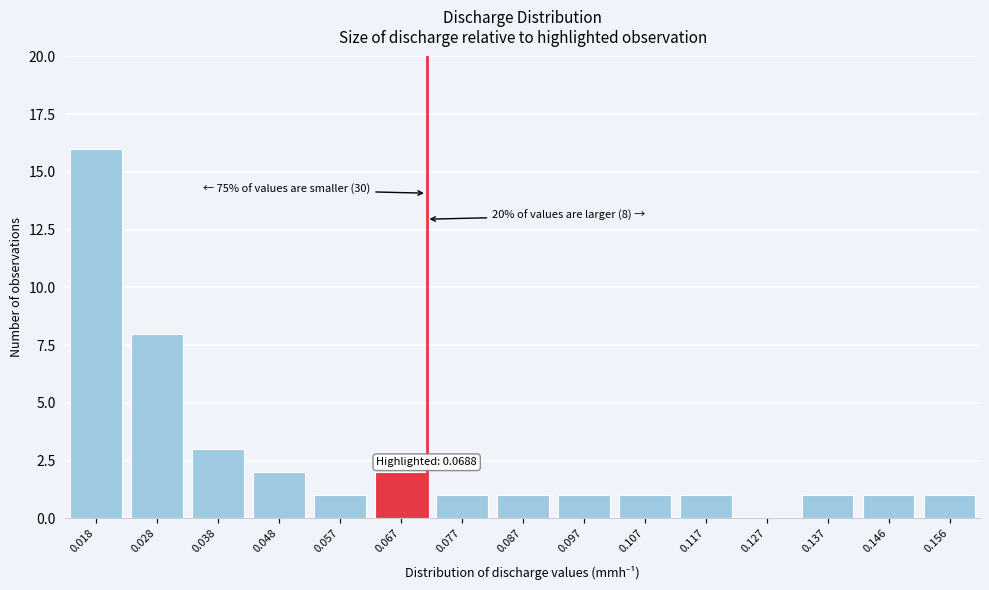

Reading right to left, list all the values displayed in this chart.

0.156=1	0.146=1	0.137=1	0.127=0	0.117=1	0.107=1	0.097=1	0.087=1	0.077=1	0.067=2	0.057=1	0.048=2	0.038=3	0.028=8	0.018=16